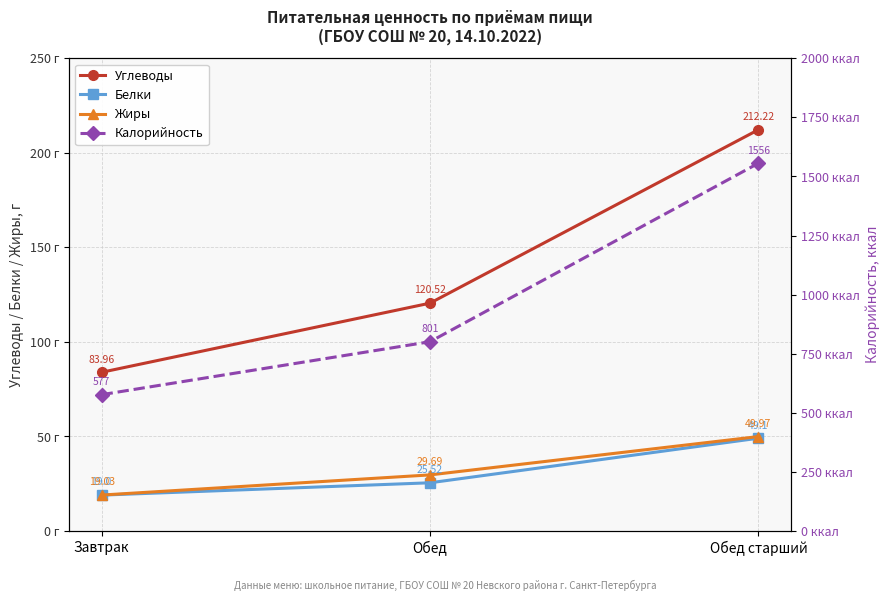

What is the label of the 1st point from the right?

Обед старший